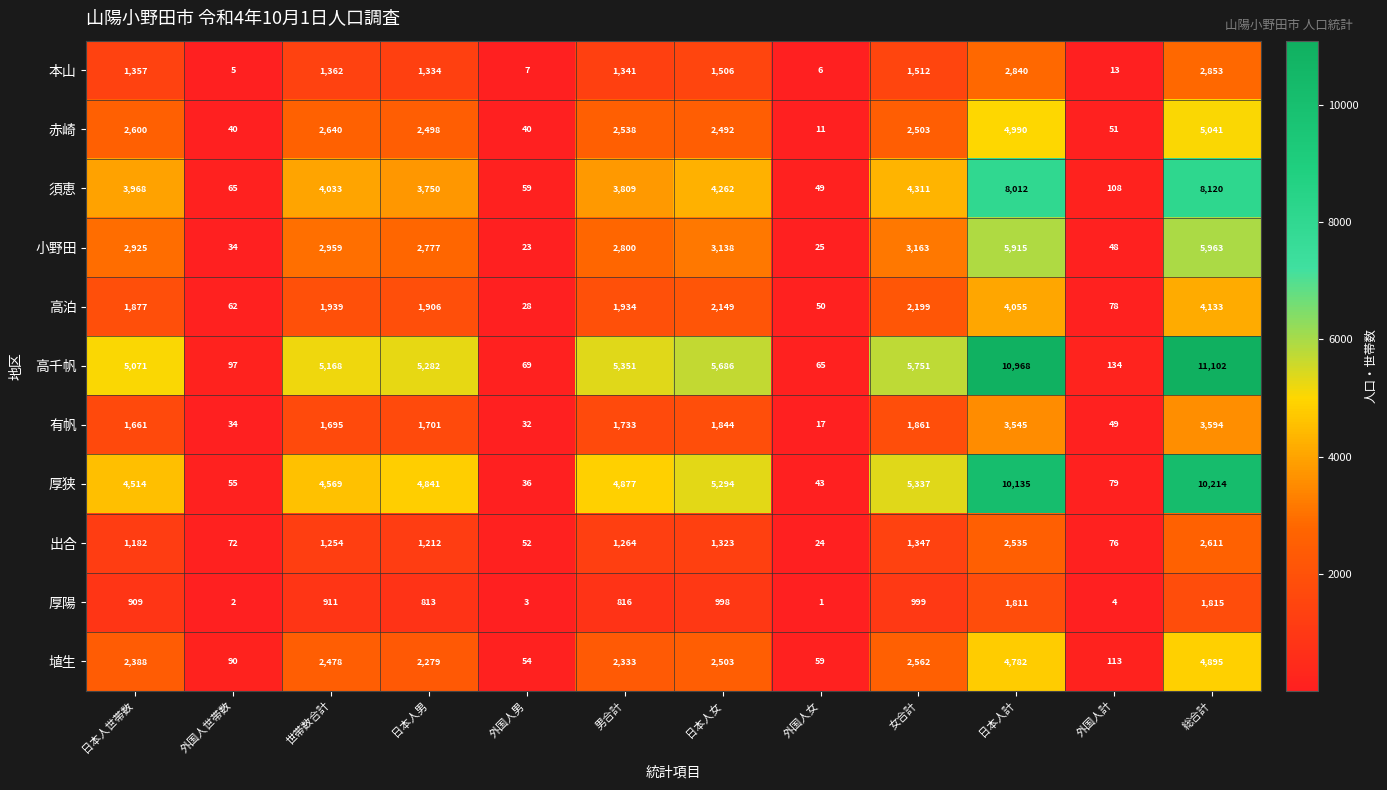

Which series has the largest range (max minus min)?

高千帆